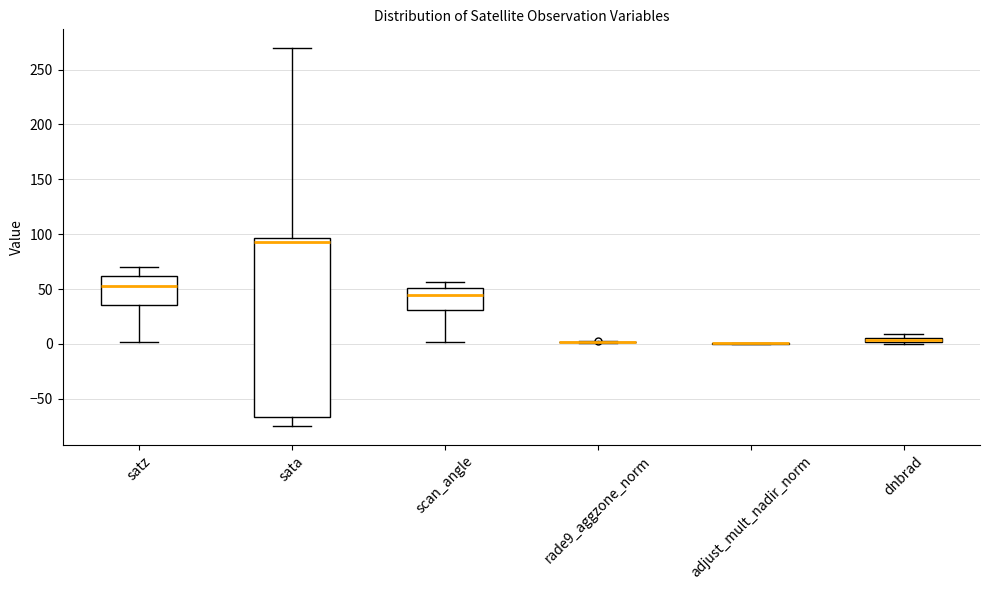

Where is the lower edge of the box for dnbrad on the y-axis? The values are not printed on the chart, so give them approximately, as read against the axis.

0